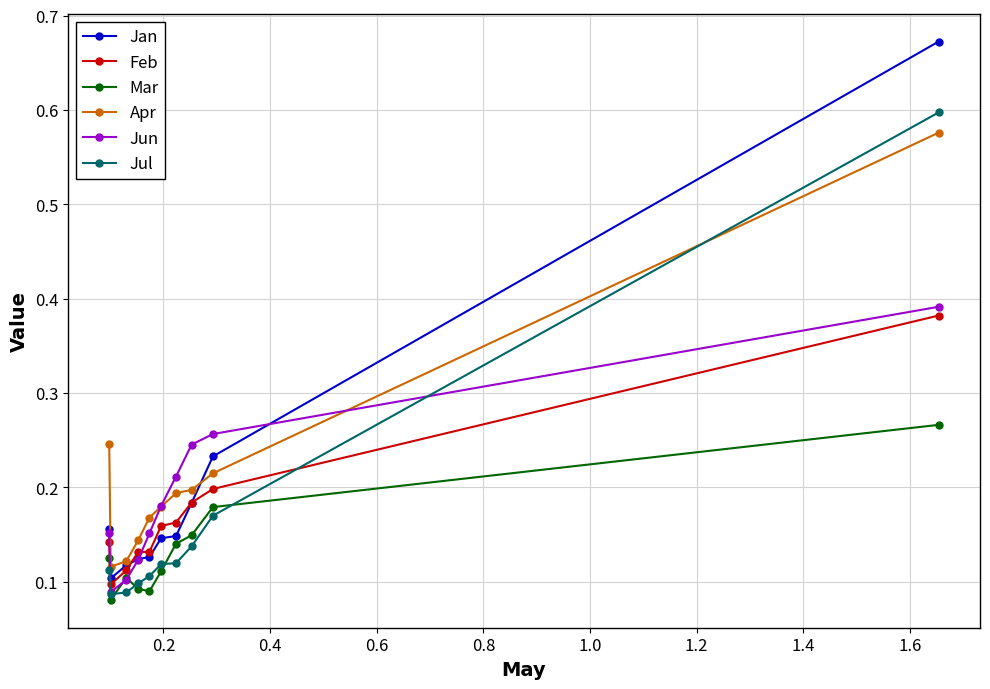

Which series has the largest range (max minus min)?

Jan